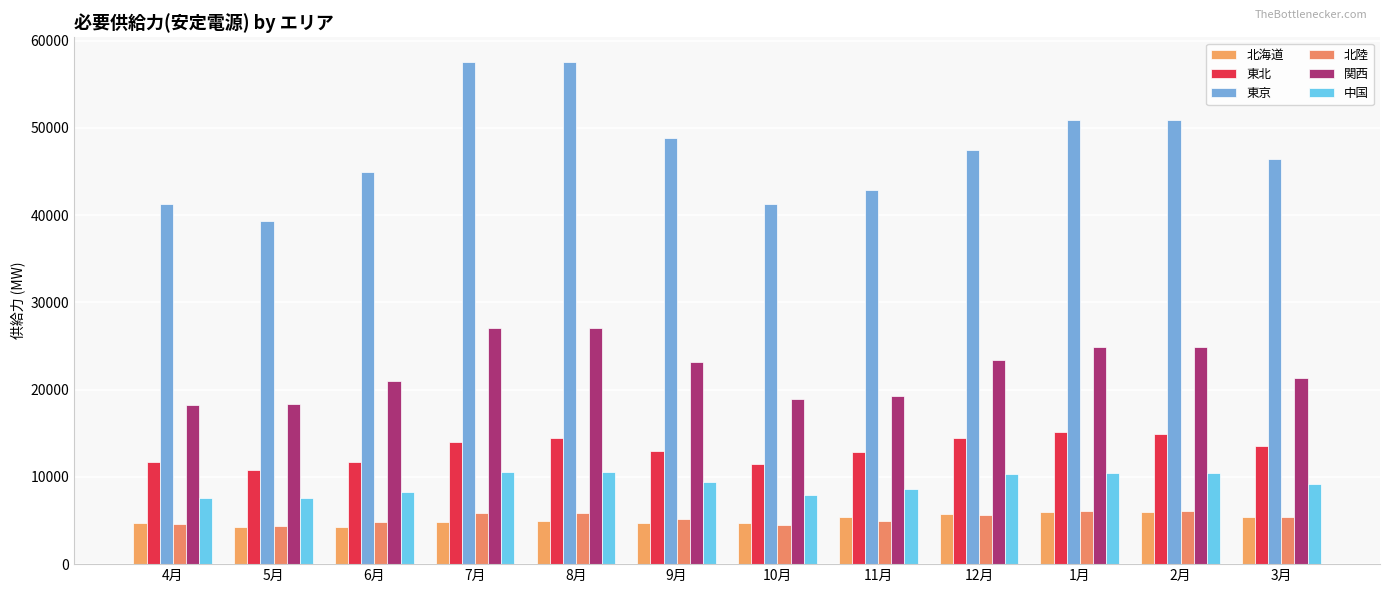

The value of 東京 at 5月 is 39351.8. True or false?

True